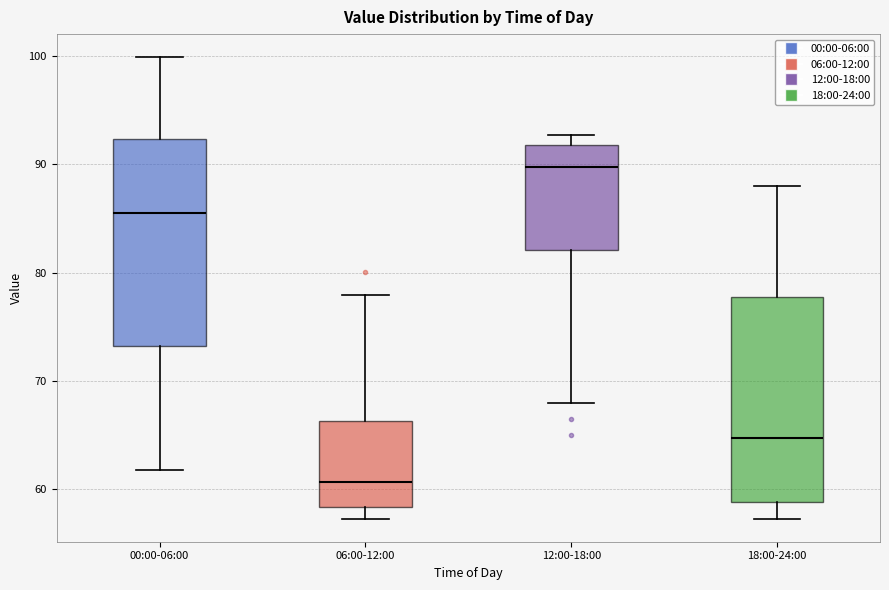

Reading left to right, read every box against the y-axis: the position of its median line, the range the box covers, and the ends of its whiskers. The values are not printed on the chart, so give them approximately, as read against the axis.

00:00-06:00: median 86, box 73 to 92, whiskers 62 to 100
06:00-12:00: median 61, box 58 to 66, whiskers 57 to 78
12:00-18:00: median 90, box 82 to 92, whiskers 68 to 93
18:00-24:00: median 65, box 59 to 78, whiskers 57 to 88